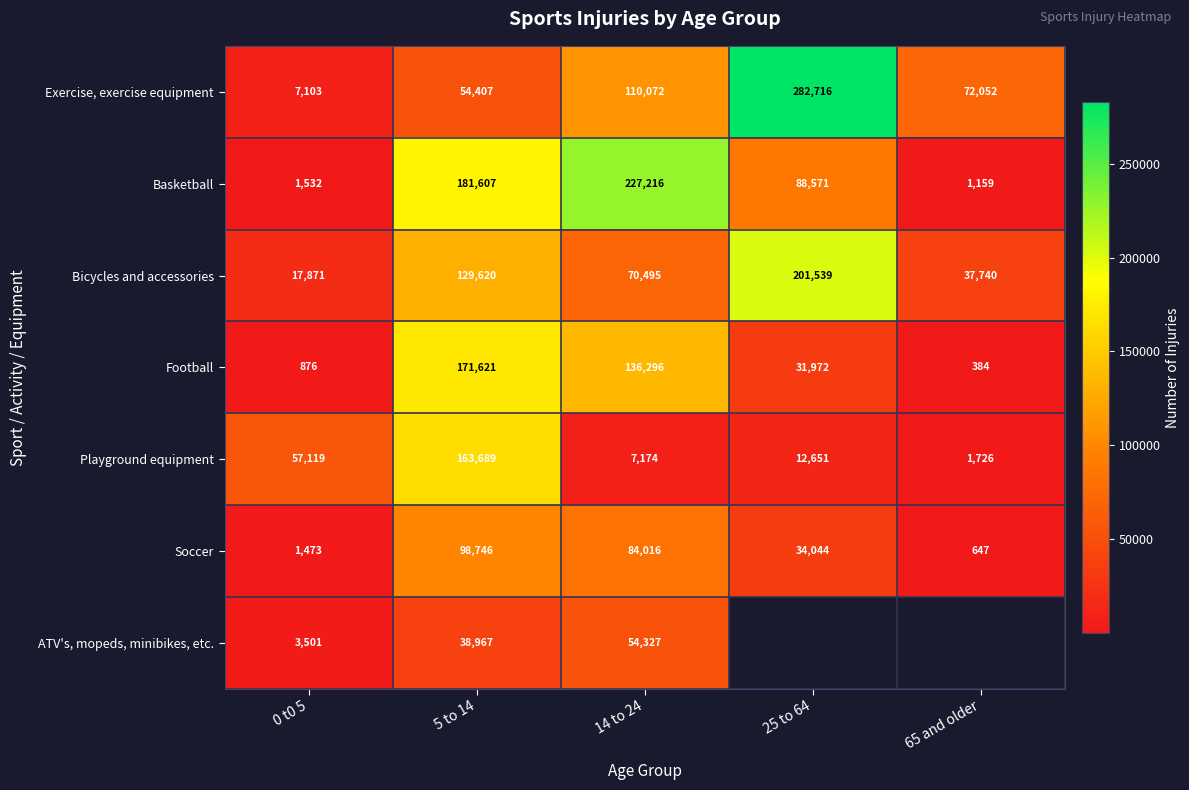

At which label is Playground equipment closest to 82707?

0 t0 5